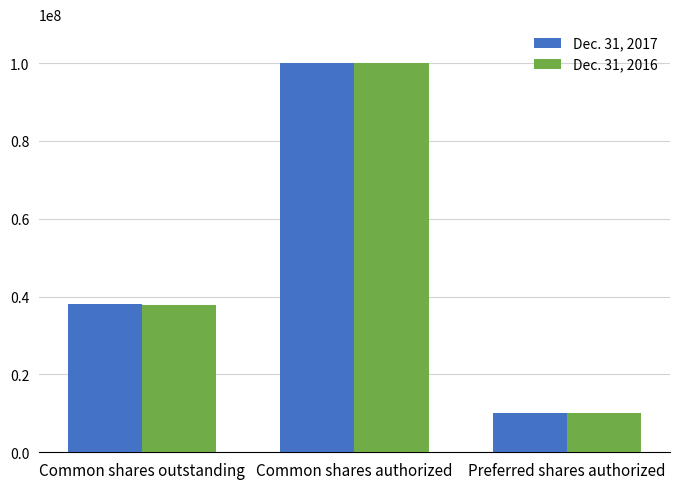

How many data points does each series have?

3